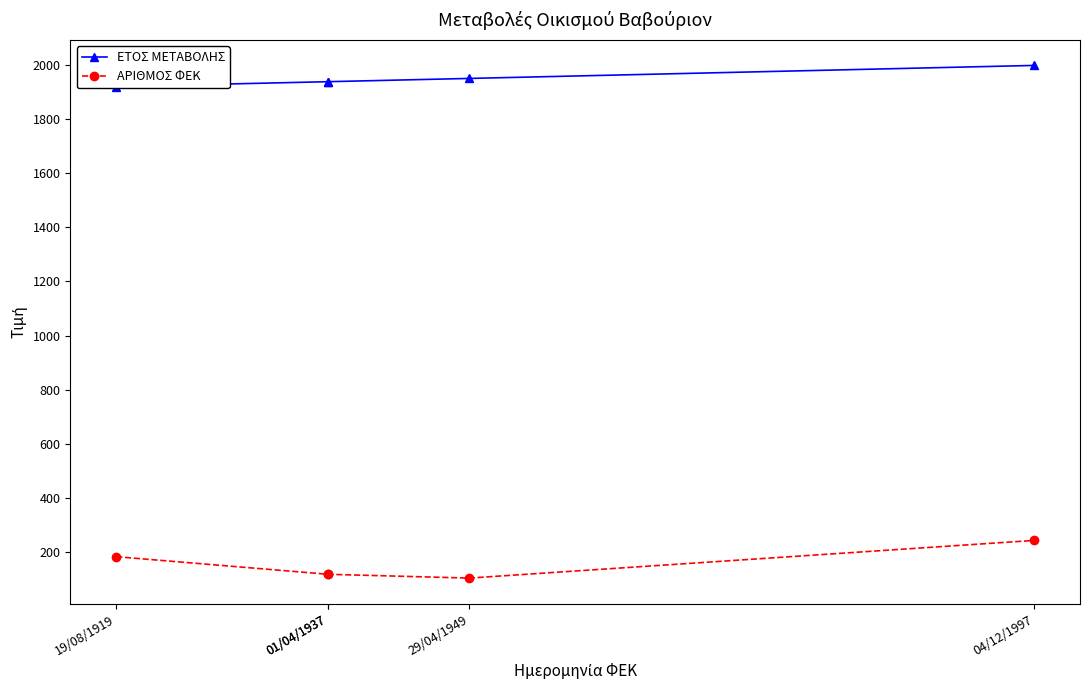

True or false: ΑΡΙΘΜΟΣ ΦΕΚ has a value of 405 at 04/12/1997.

False